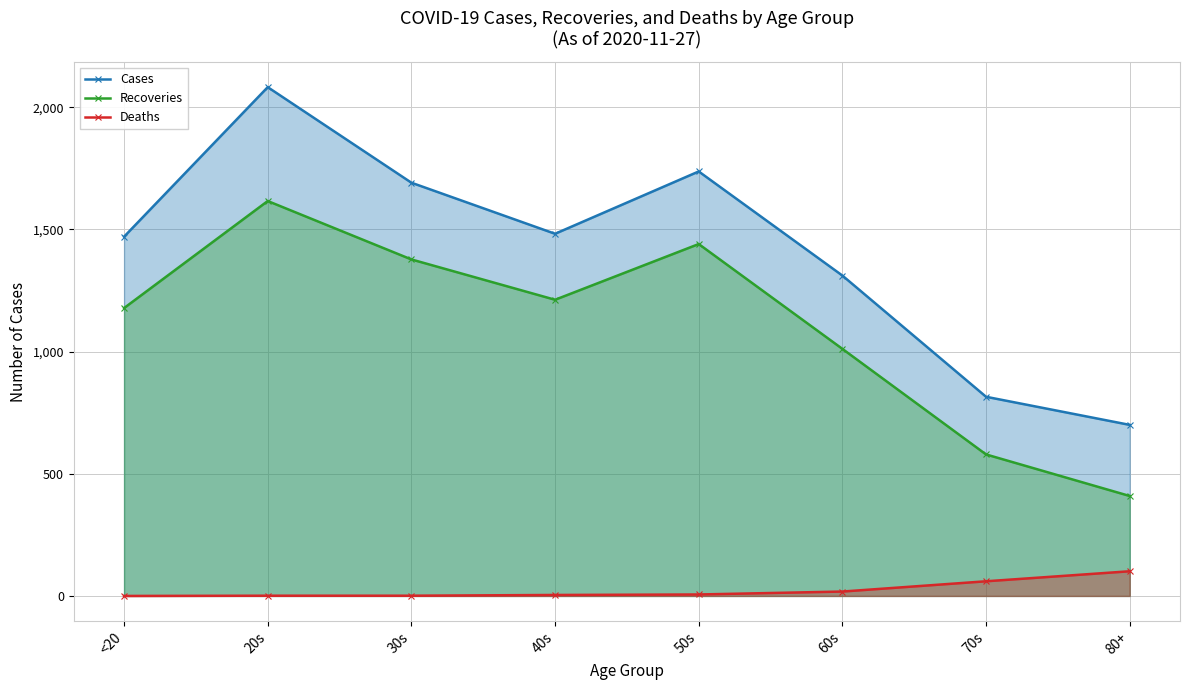

Reading left to right, what are all the values shown in this chart?

Cases: <20=1470	20s=2082	30s=1691	40s=1482	50s=1737	60s=1311	70s=815	80+=700
Recoveries: <20=1178	20s=1616	30s=1377	40s=1212	50s=1440	60s=1011	70s=579	80+=409
Deaths: <20=0	20s=1	30s=1	40s=4	50s=6	60s=18	70s=60	80+=101